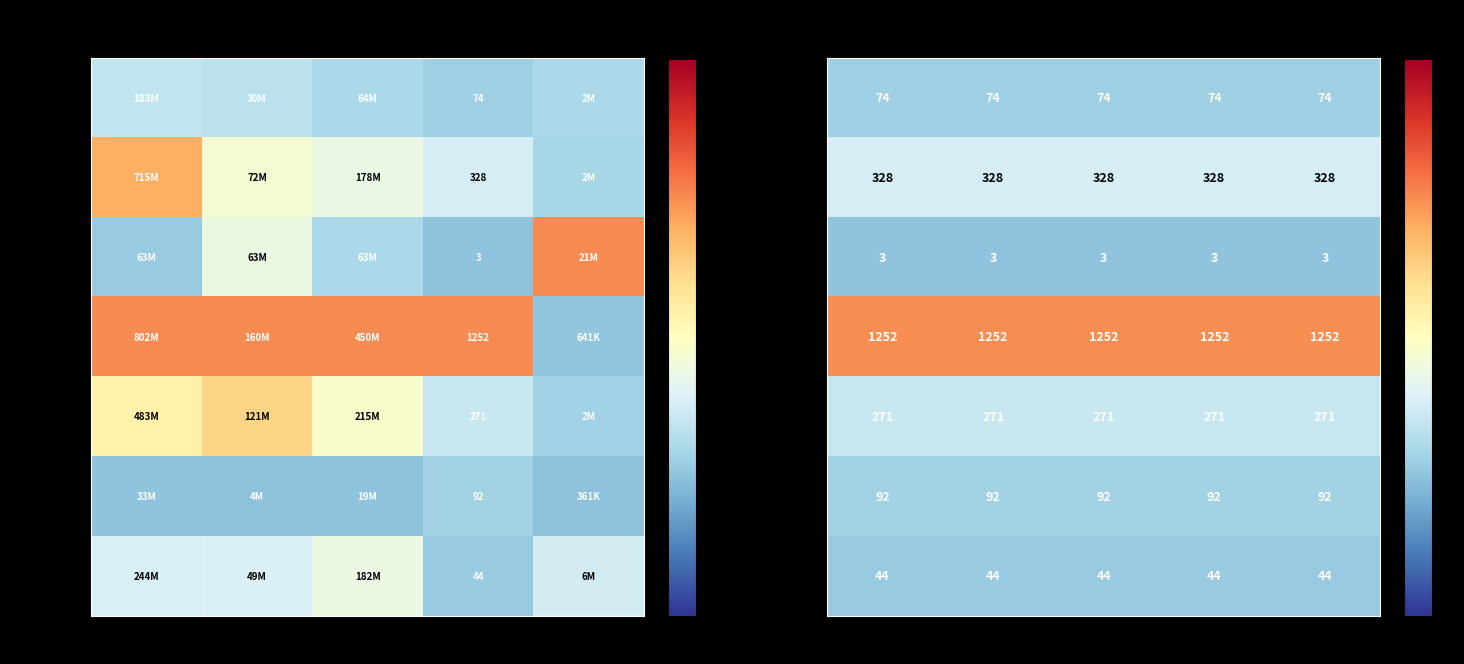

At which label is City Center closest to 0?

Total Value (AED)